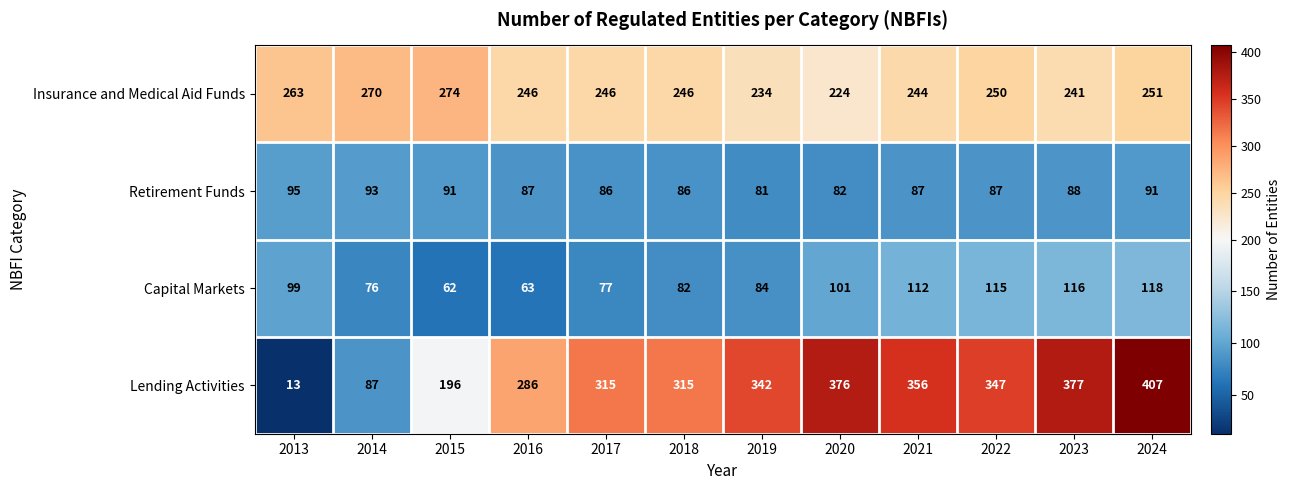

At how many categories does at least one series exceed 284?

9